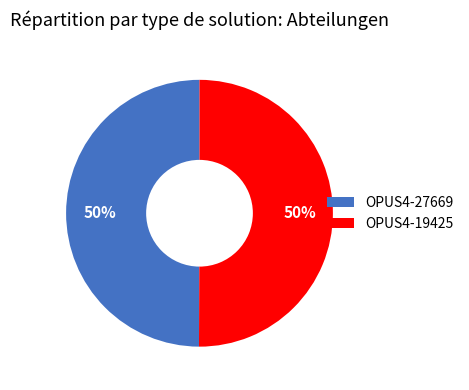

The OPUS4-27669 slice represents 50% of the pie. True or false?

True